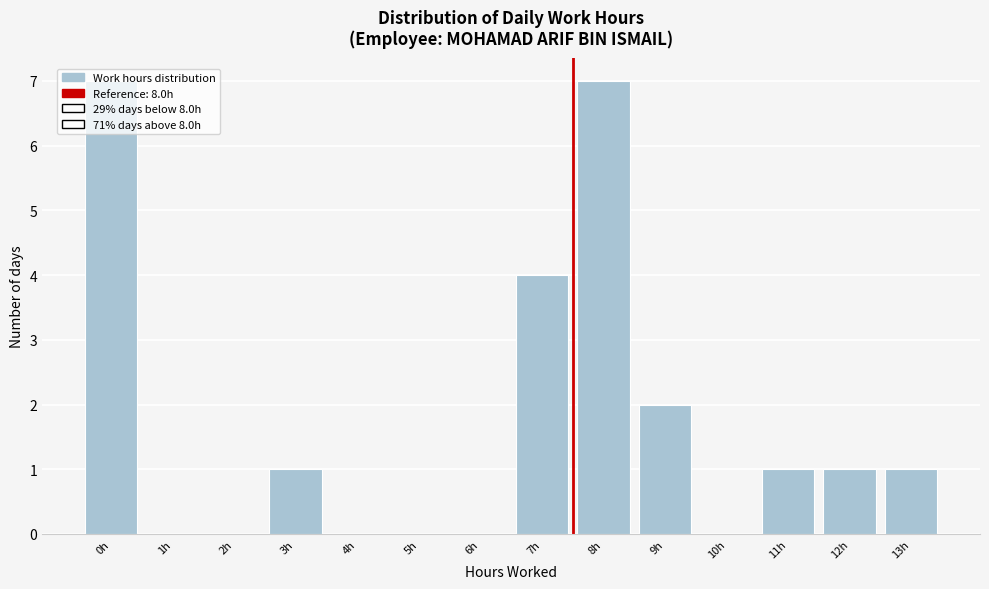

True or false: the data shows 4 at 5h.

False